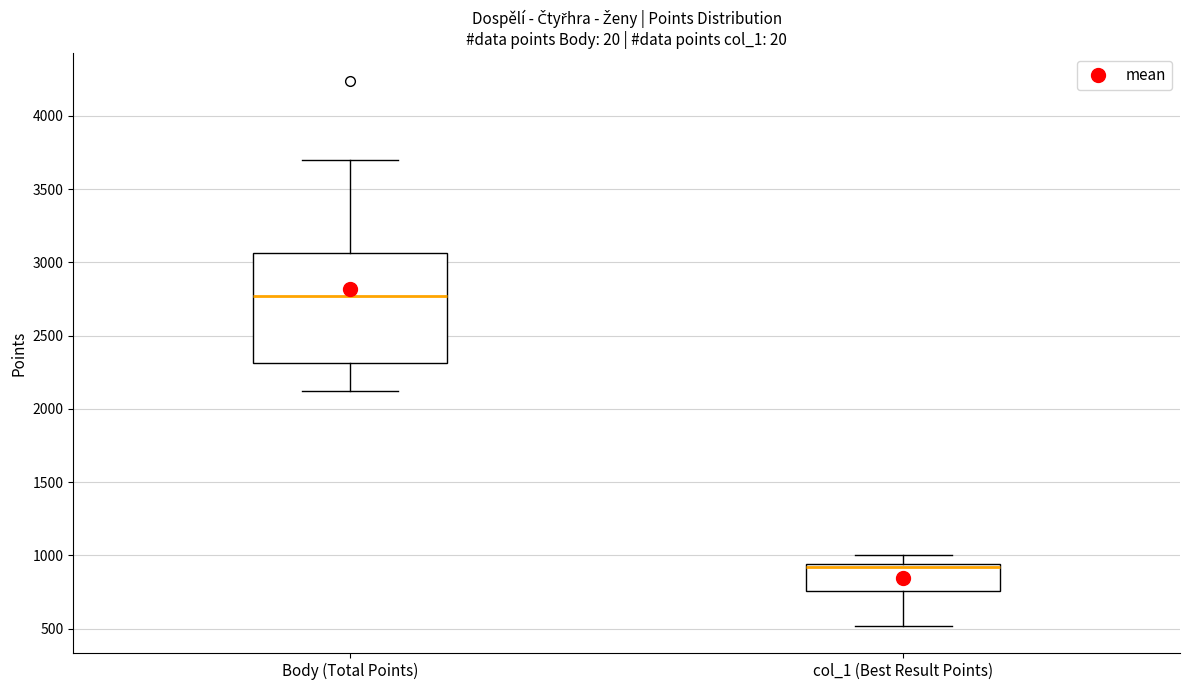

Which box's median line is the lowest?

col_1 (Best Result Points)